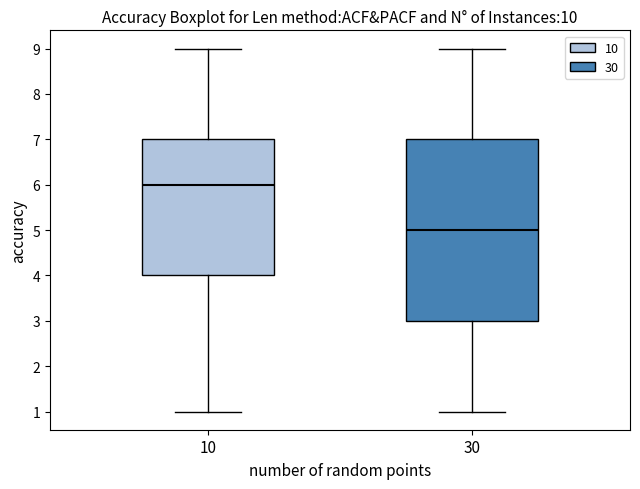

Where does the upper whisker of the box at x = 10 end on the y-axis? The values are not printed on the chart, so give them approximately, as read against the axis.

9